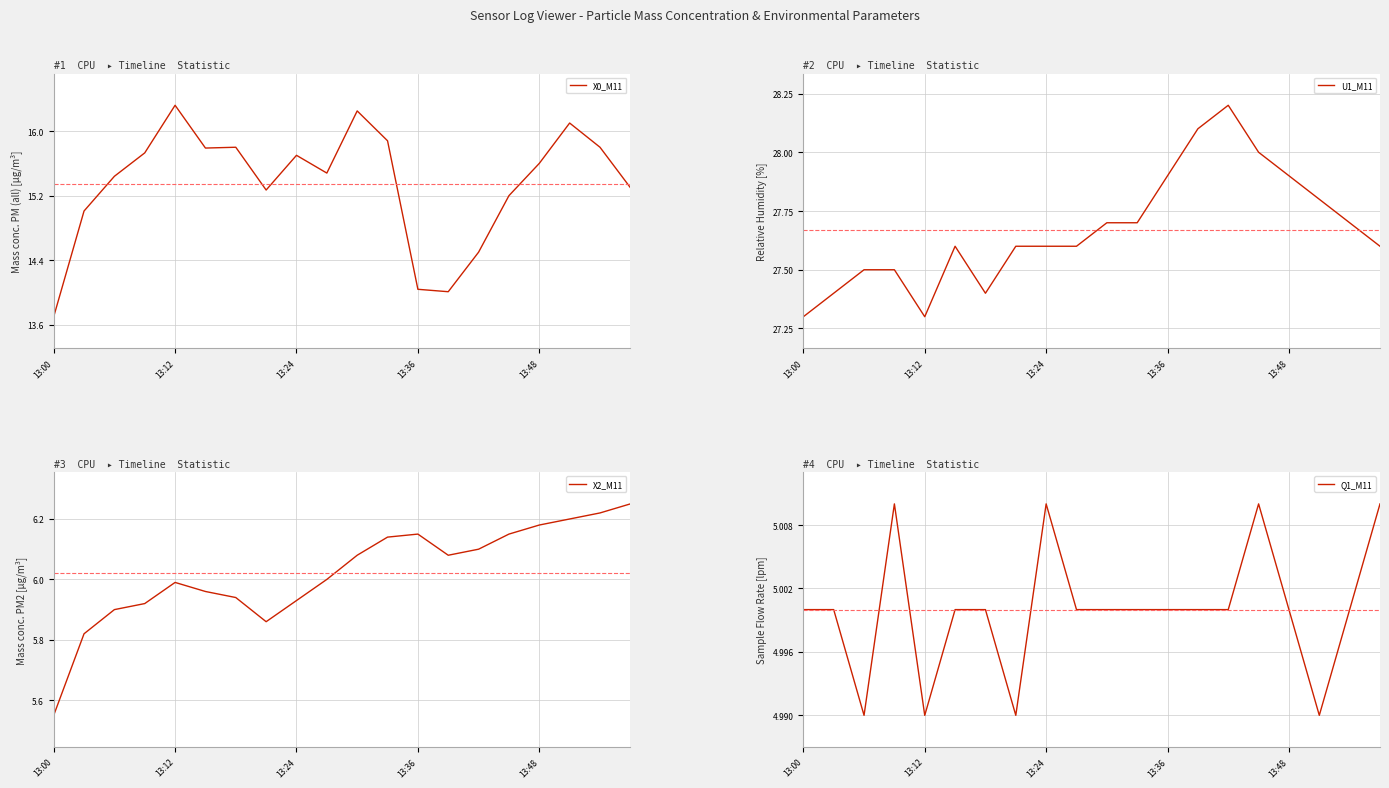

What is the greatest value displayed?

28.2